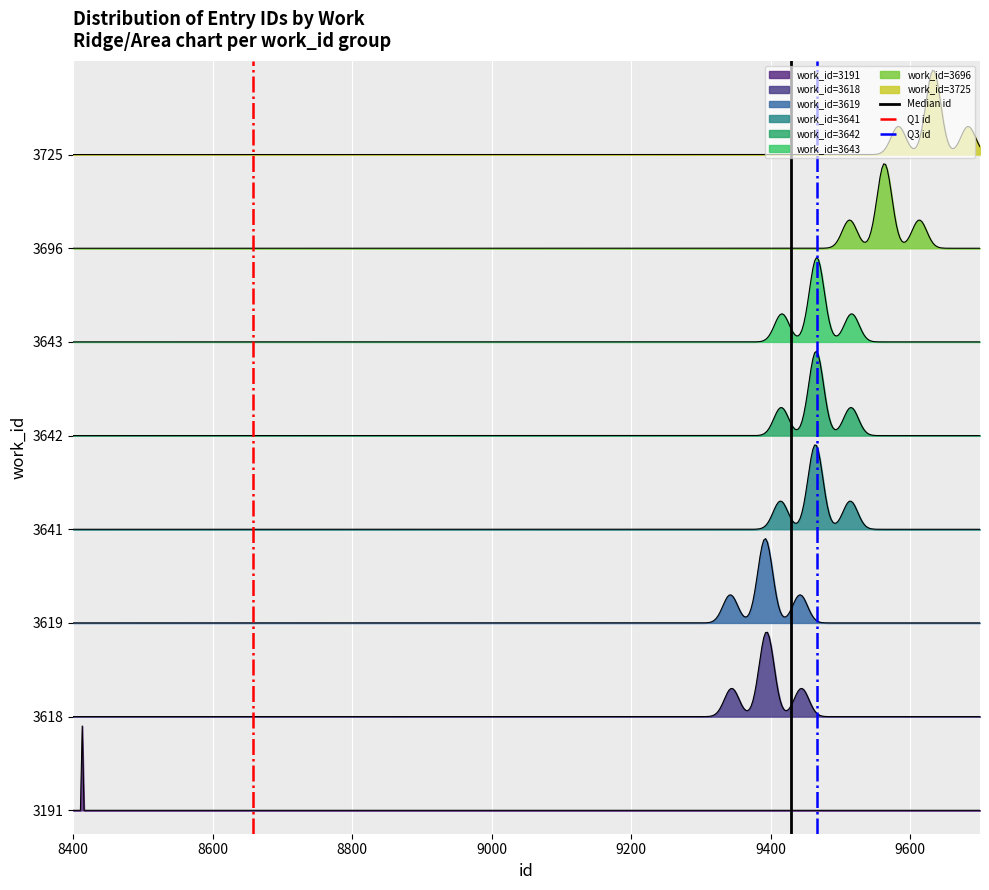

Is the value of Q1 id at 8600 greater than the value of Q3 id at 8400?

Yes